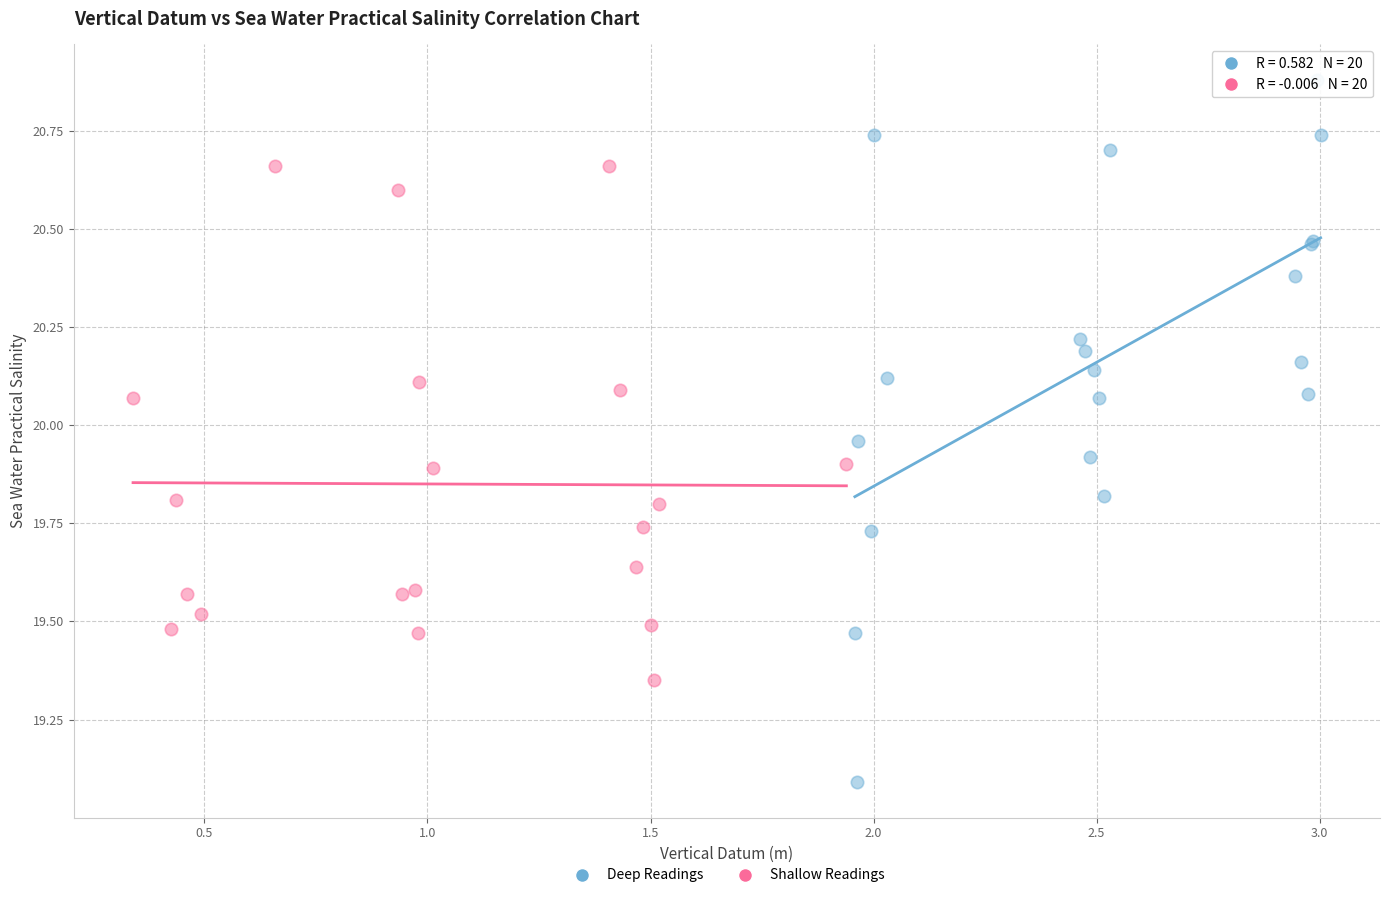

Which series reaches the minimum Y coordinate?

Deep Readings